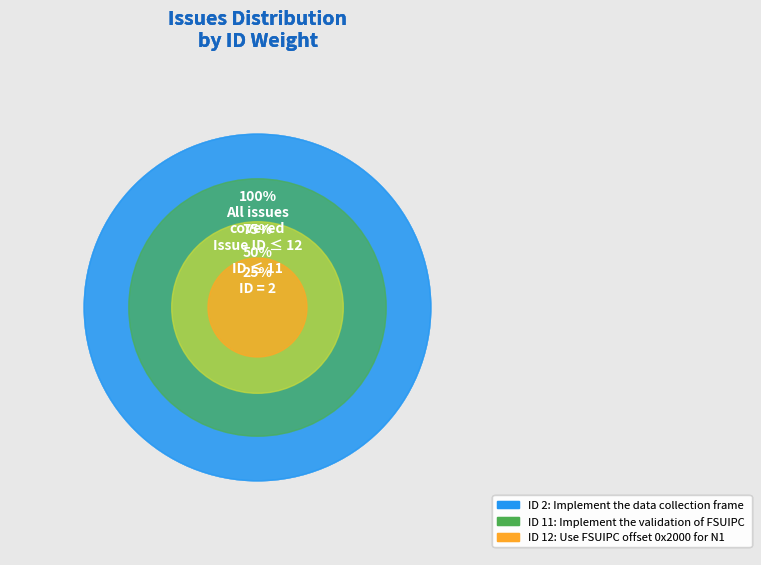

Rank the categories by value from lowest to highest.

Implement the data collection framework, Implement the validation of FSUIPC data, Use FSUIPC offset 0x2000 for N1